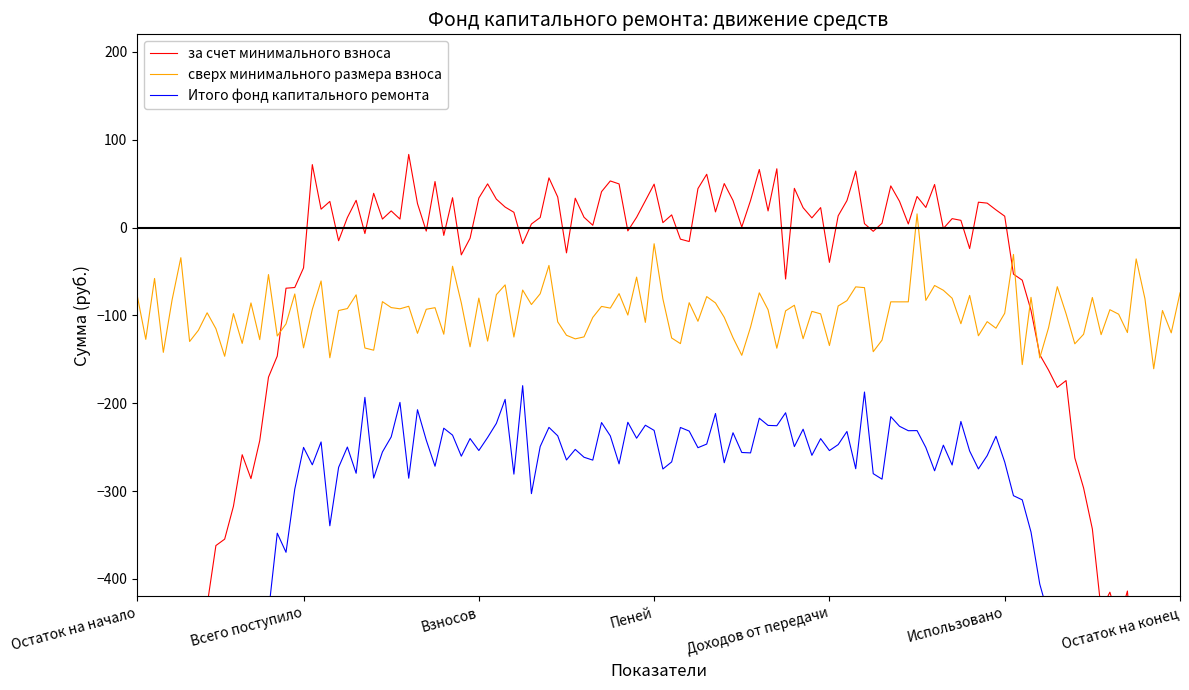

What are all the series names shown in the legend?

за счет минимального взноса, сверх минимального размера взноса, Итого фонд капитального ремонта